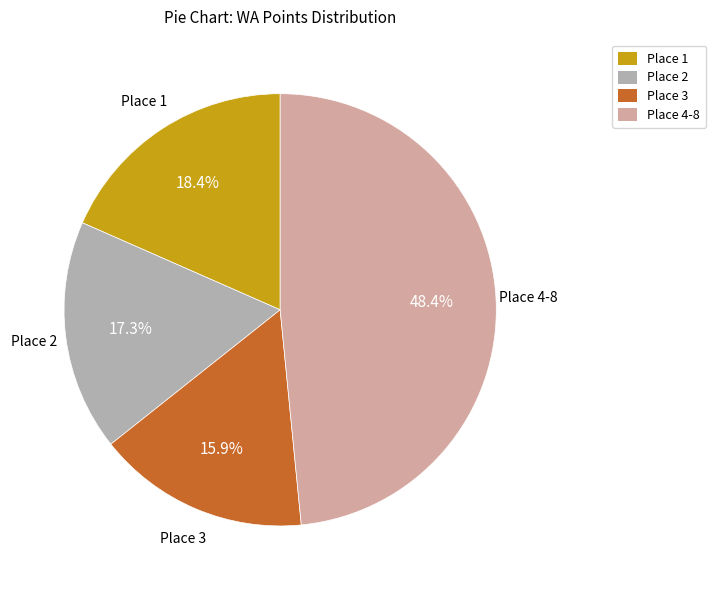

Is there a majority slice in this chart?

No